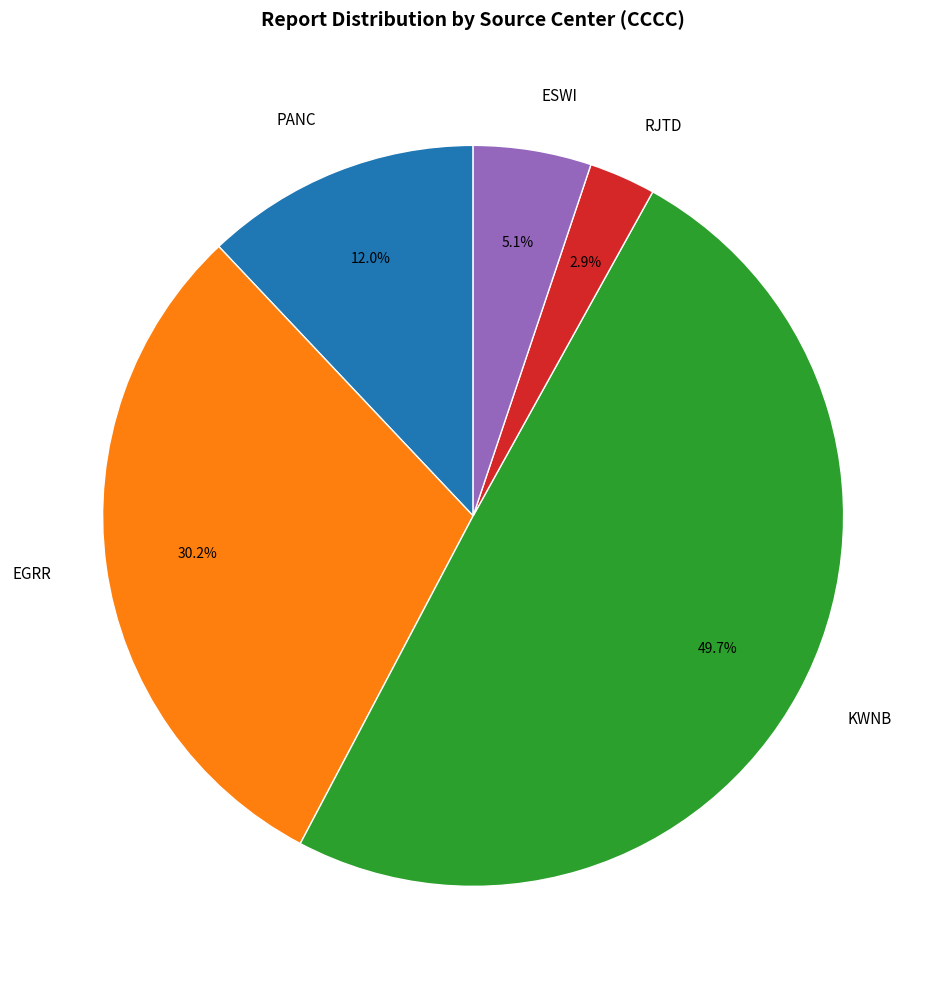

Do ESWI and PANC together represent more than half of the pie?

No